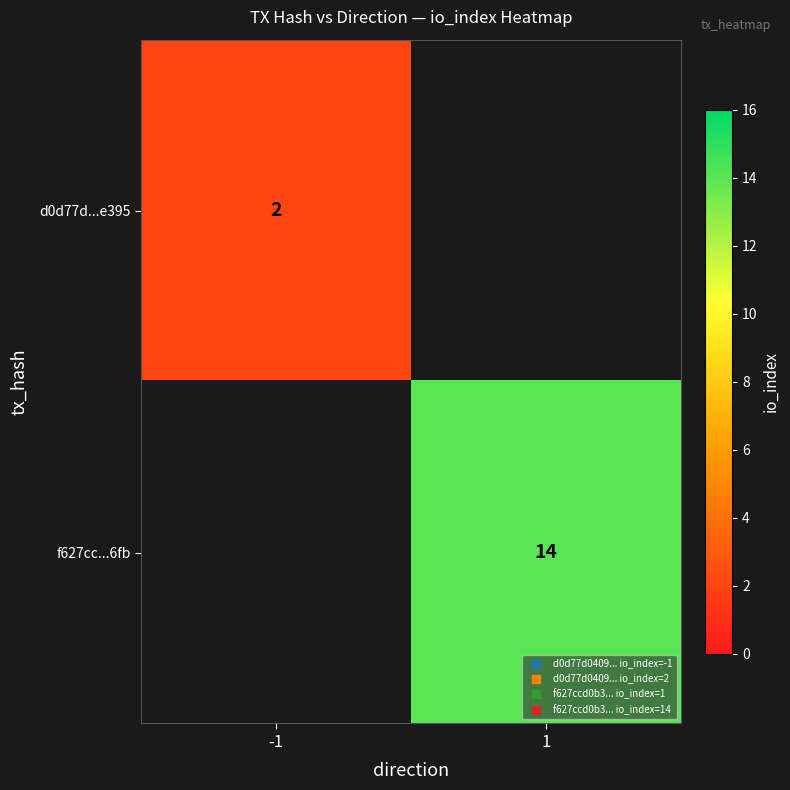

Is it true that d0d77d...e395 equals 2 at -1?

True